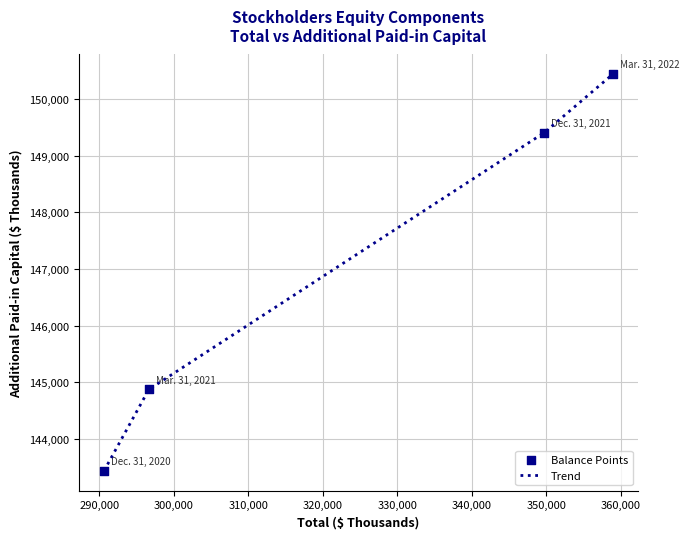

What is the greatest value displayed?

150436